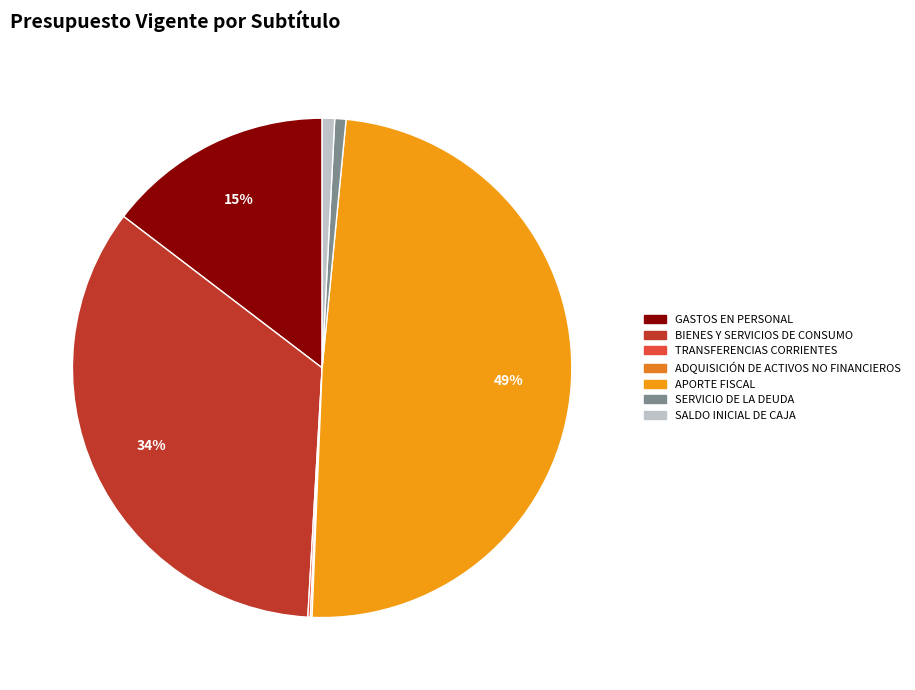

Does ADQUISICIÓN DE ACTIVOS NO FINANCIEROS represent more than half of the total?

No